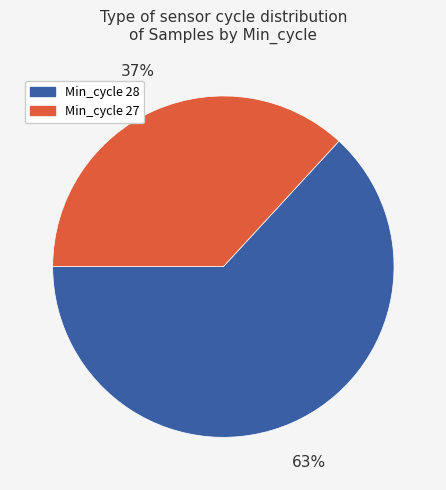

Is there any slice that represents more than half of the pie?

Yes